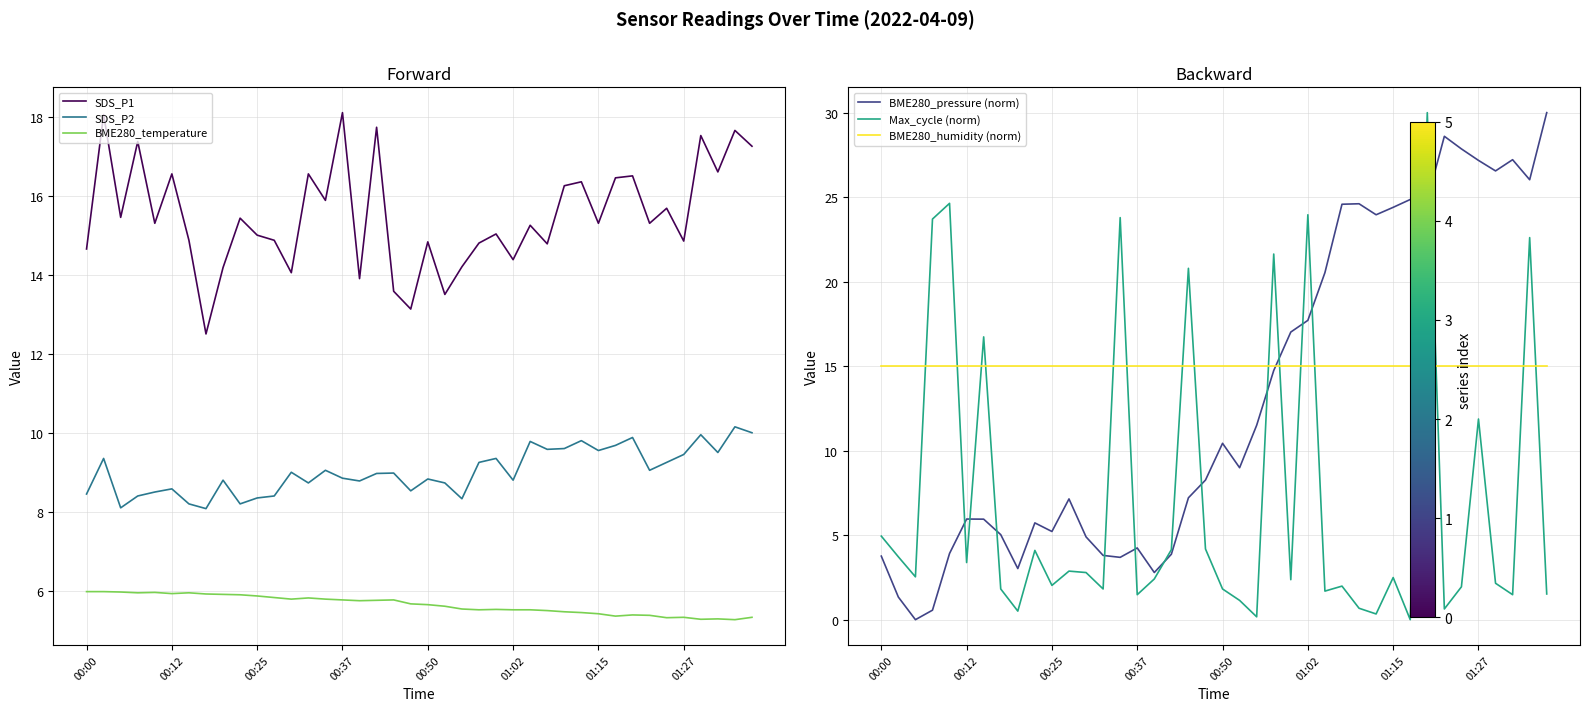

What is the average value of the BME280_pressure (norm) series?

13.2